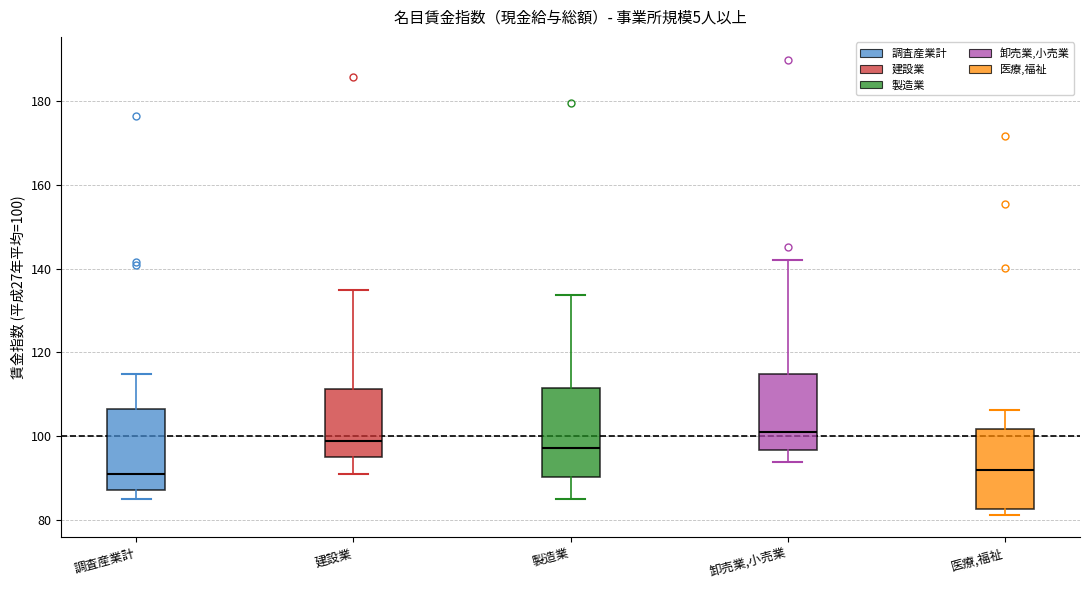

Where is the upper edge of the box for 卸売業,小売業 on the y-axis? The values are not printed on the chart, so give them approximately, as read against the axis.

114